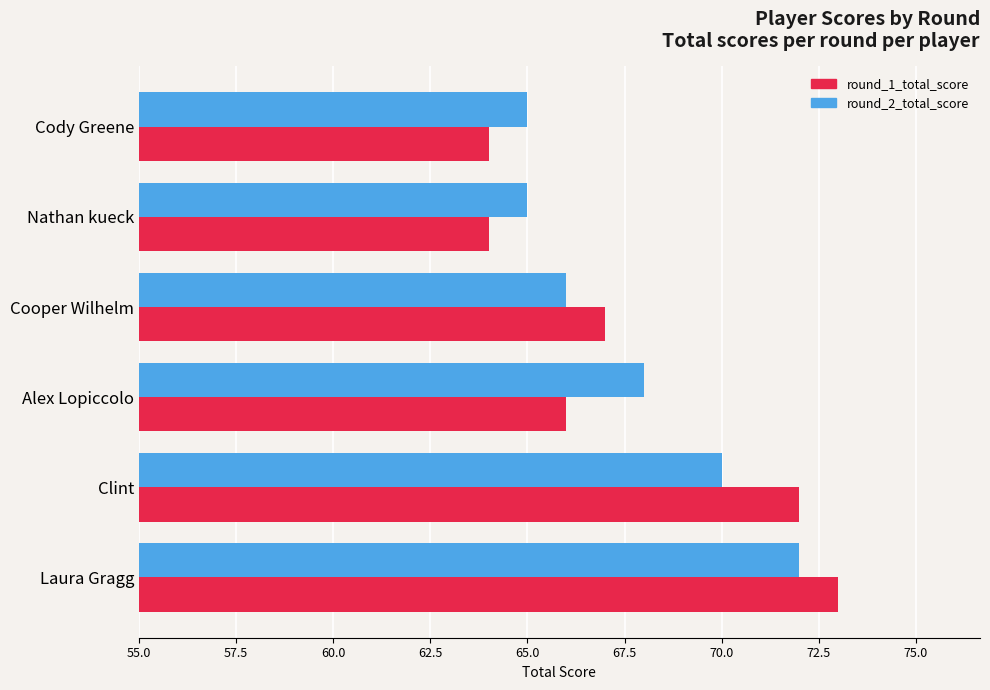

Which series has the largest range (max minus min)?

round_1_total_score